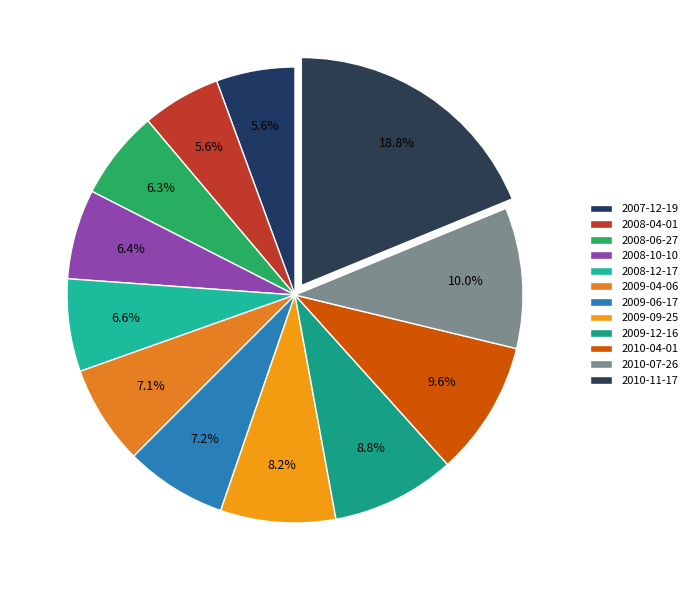

How many segments does this pie chart have?

12